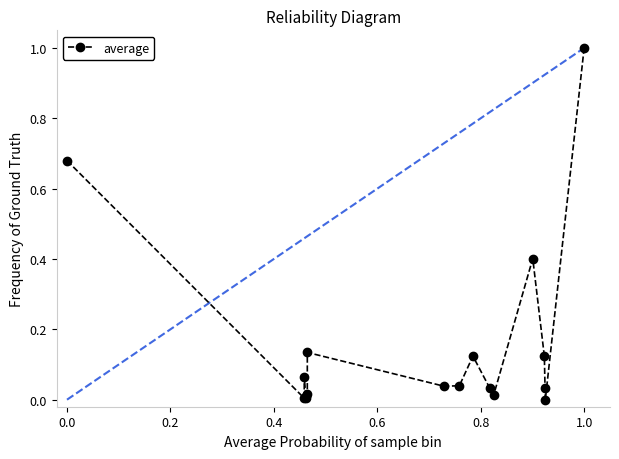

What is the greatest value displayed?

1.0